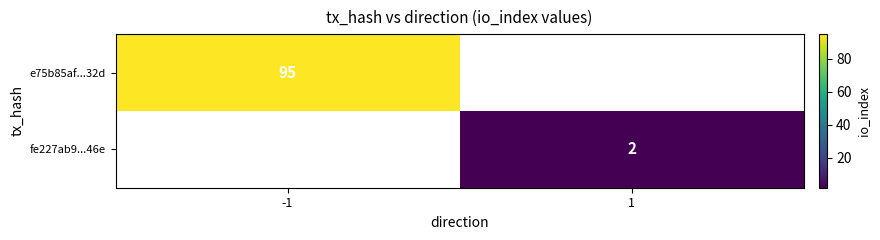

Is it true that e75b85af...32d equals 95 at -1?

True